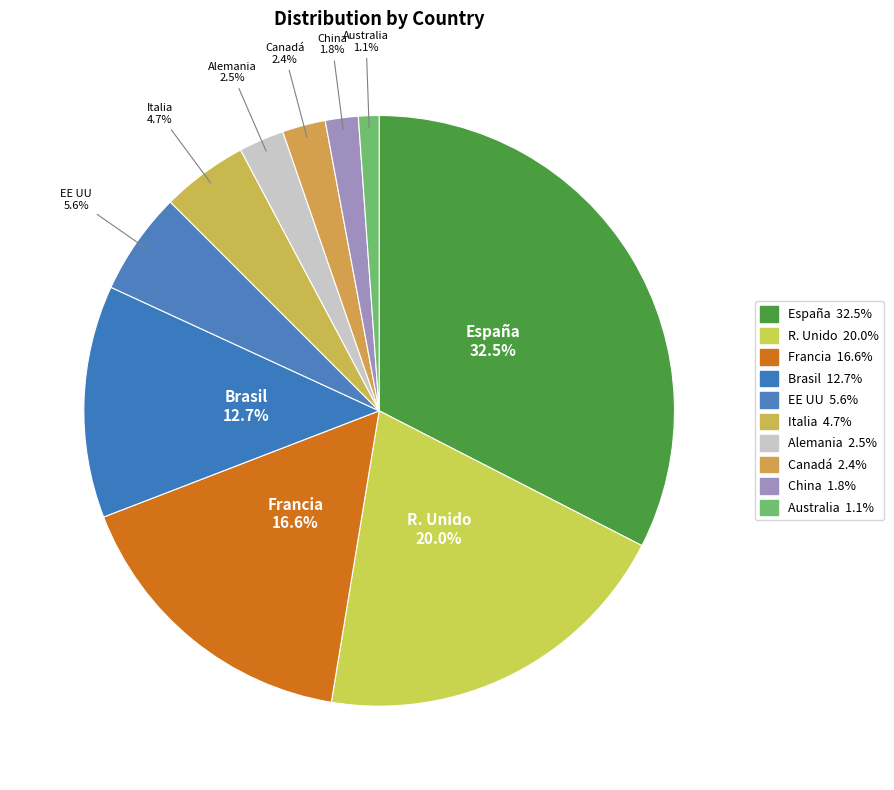

Do Brasil and Italia together represent more than half of the pie?

No